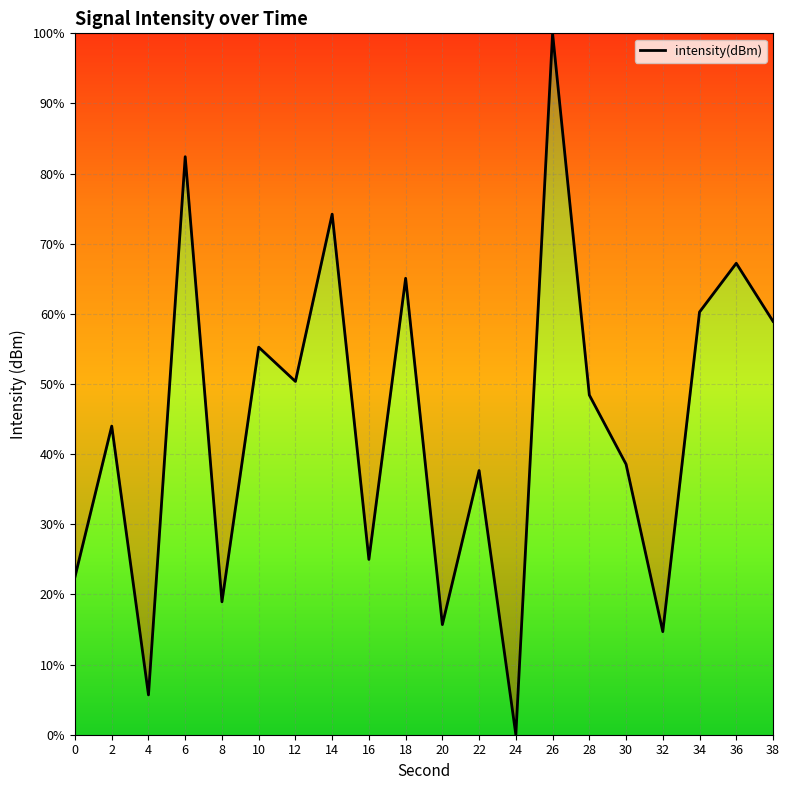

How many interior local valleys (lower than both neighbors) does the data have?

7